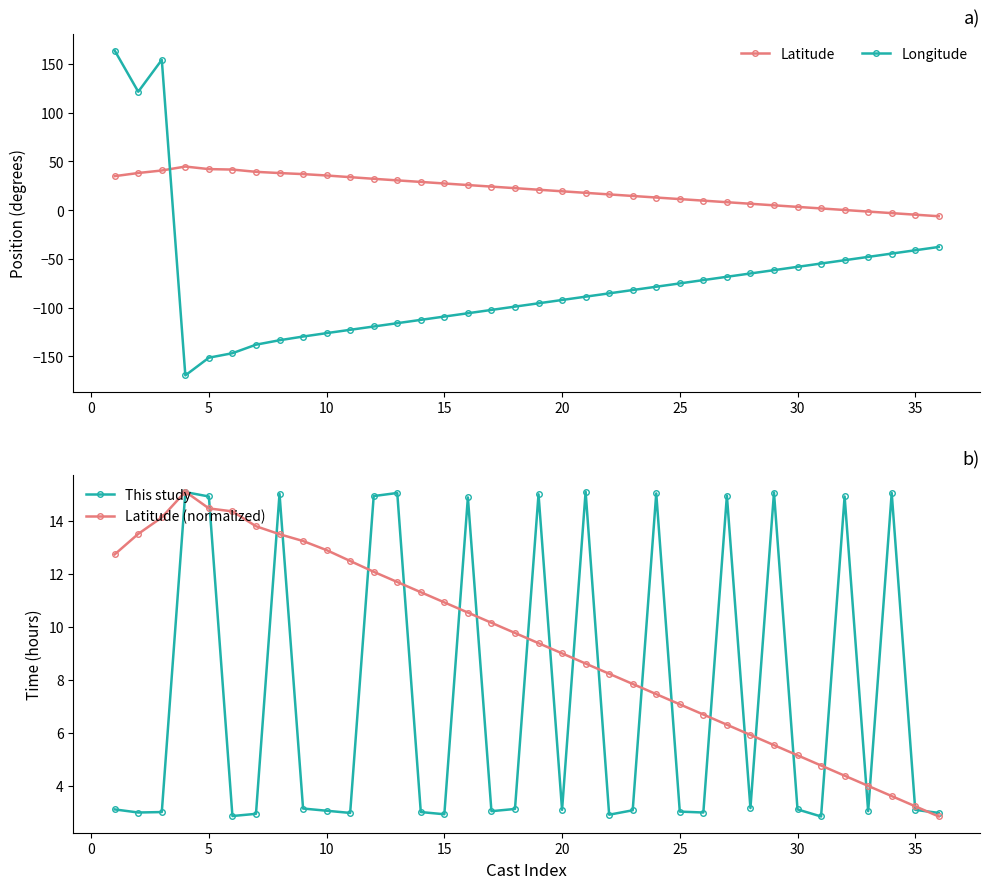

How many times do Longitude and Latitude cross each other?

1